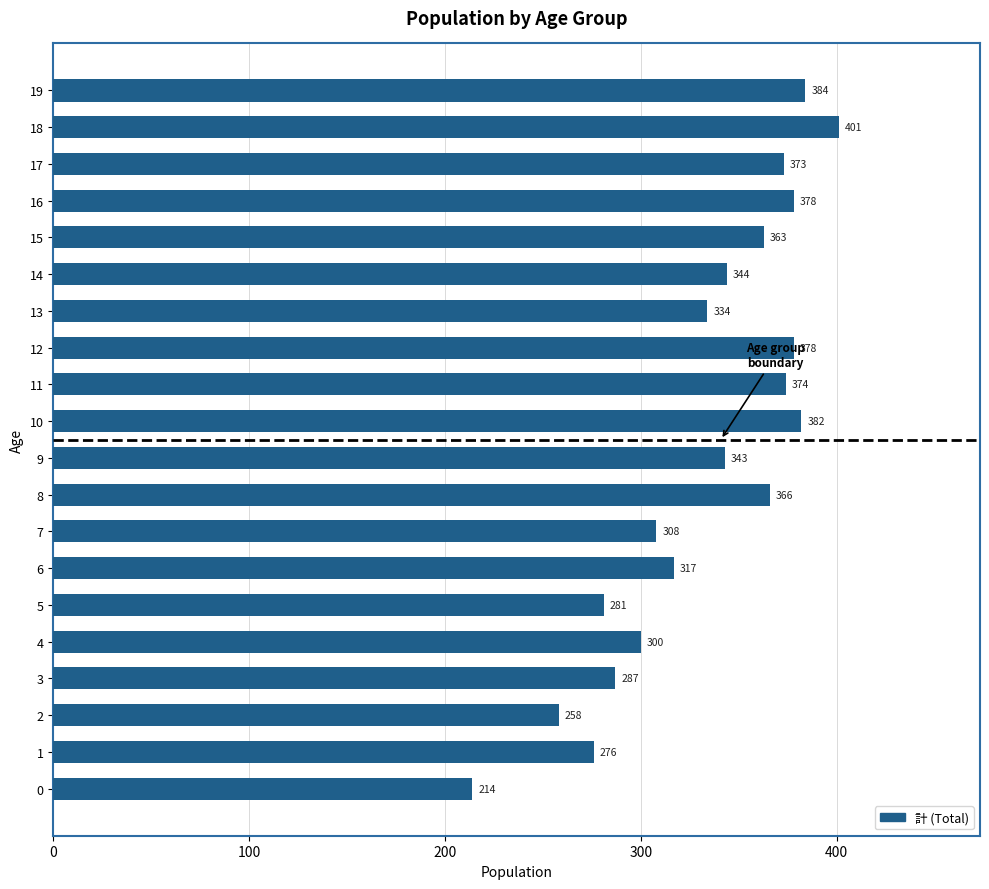

What is the minimum value shown in the chart?

214